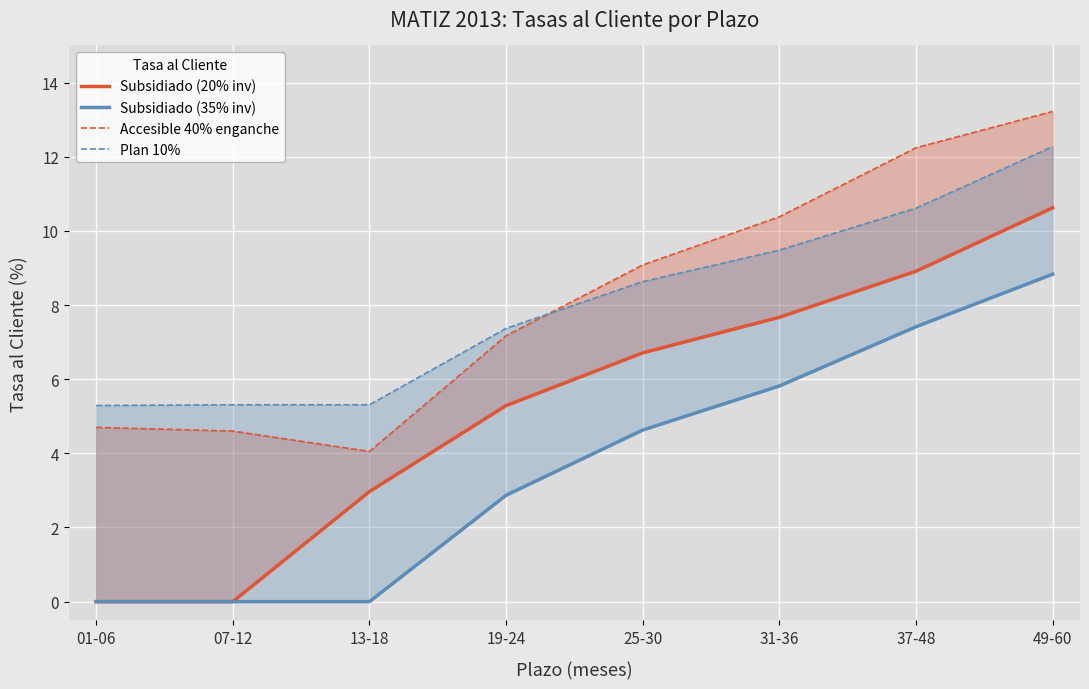

What is the difference between the maximum and second lowest values in the Subsidiado (20% inv) series?

10.6